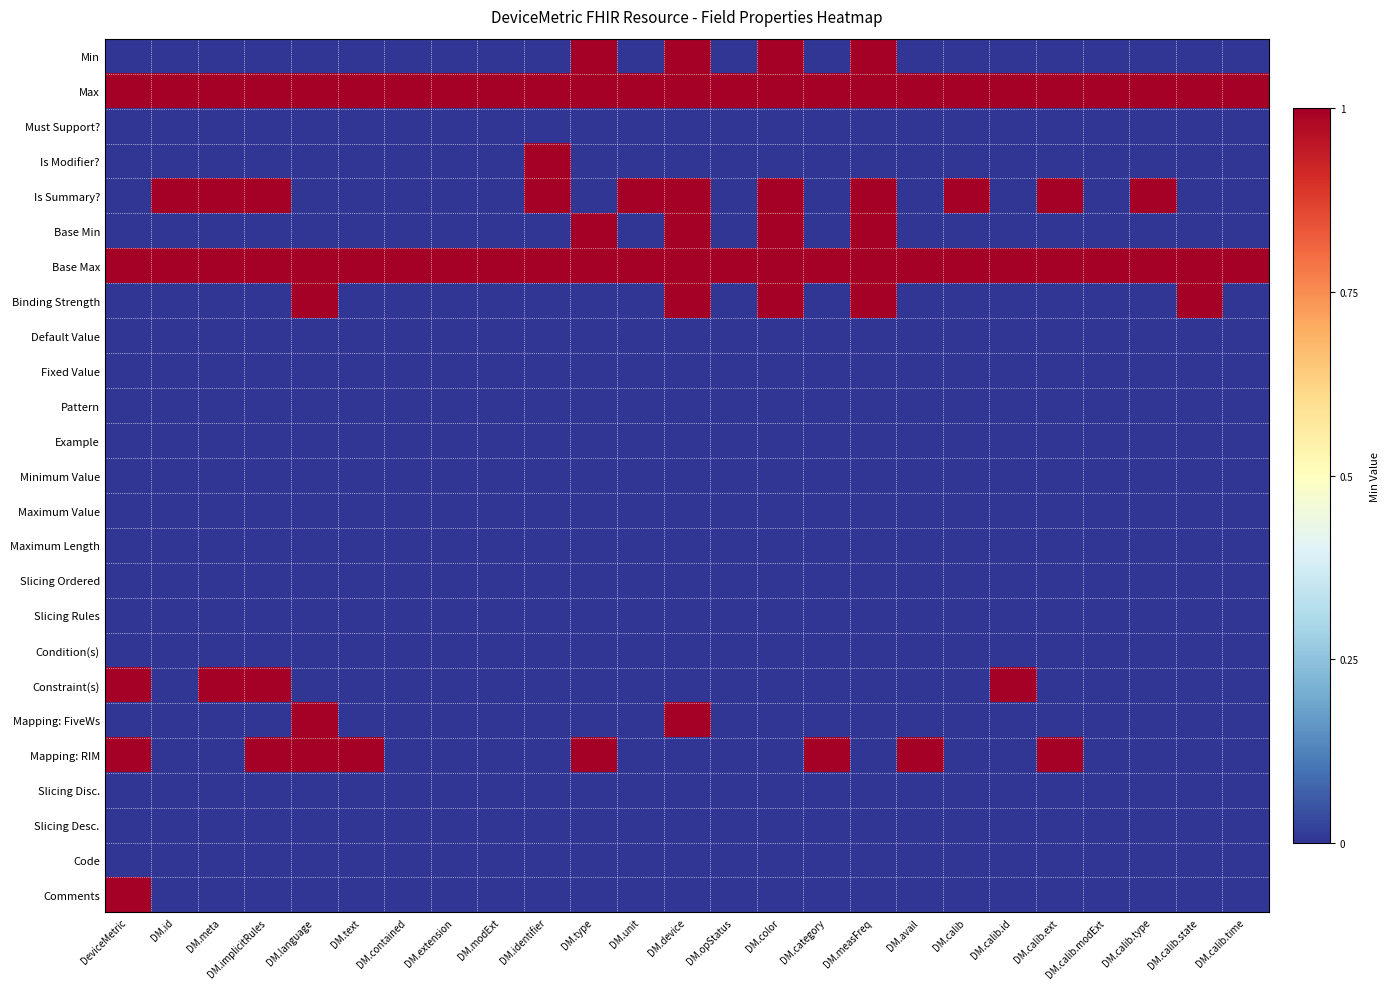

How many series are shown in this chart?

25